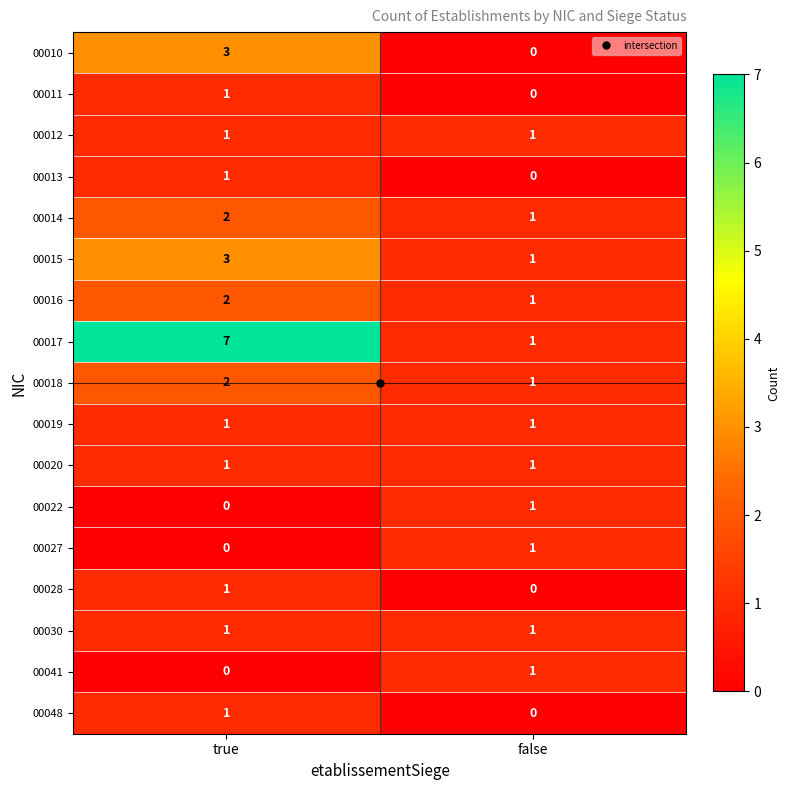

How many series are shown in this chart?

17